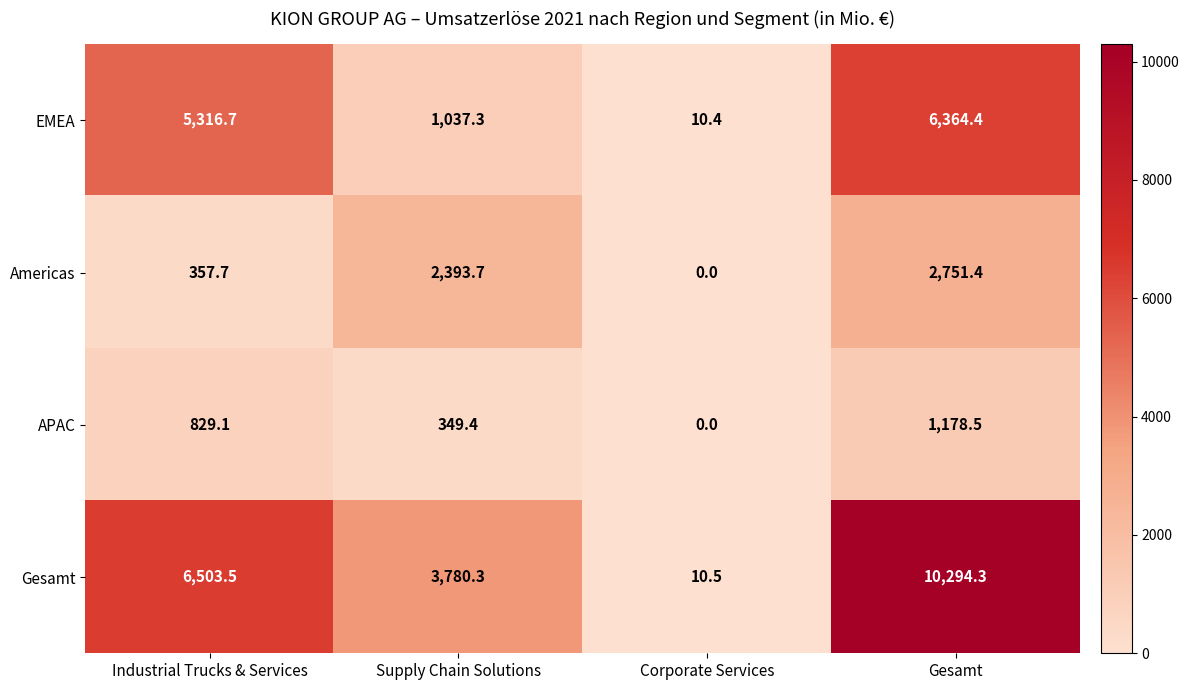

What value does the Gesamt series have at Corporate Services?

10.5